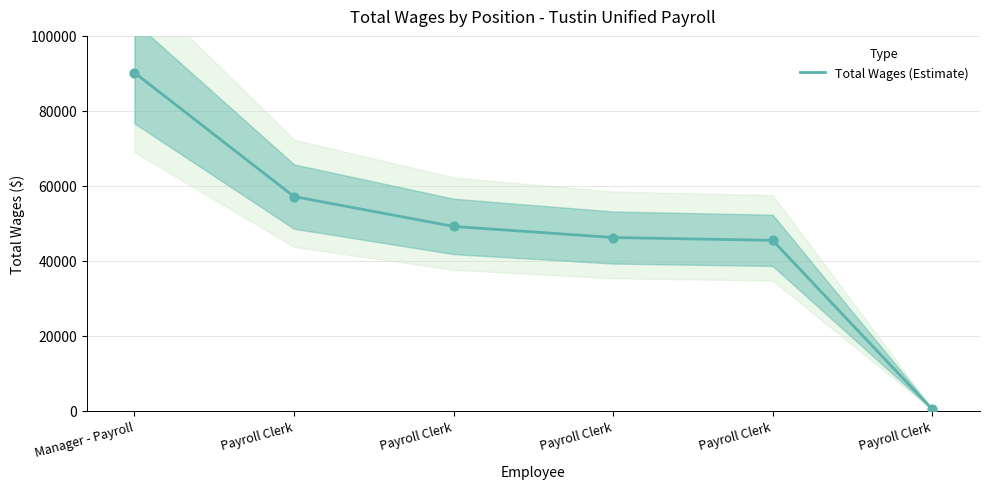

What is the change in value from Manager - Payroll to Payroll Clerk?

-33023